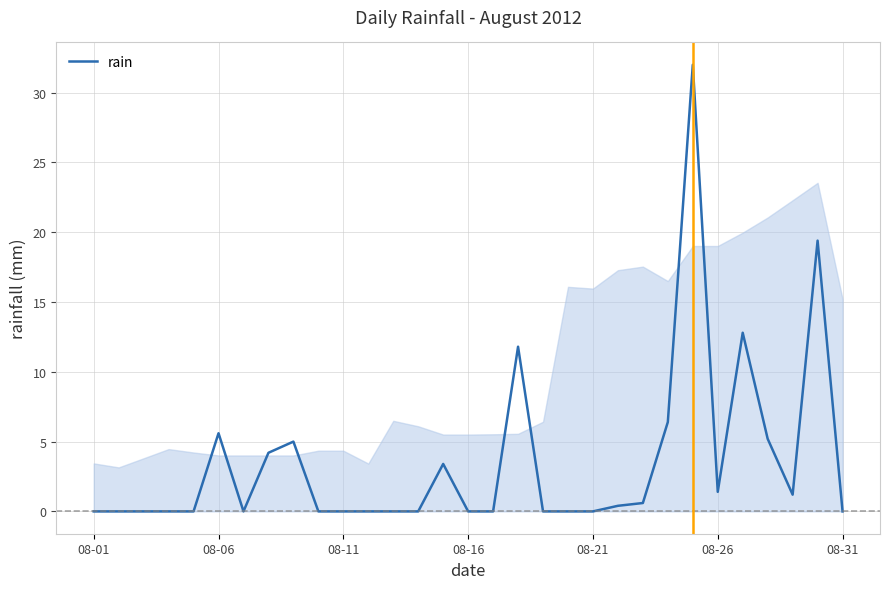

Reading left to right, what are all the values shown in this chart?

0.0	0.0	0.0	0.0	0.0	5.6	0.0	4.2	5.0	0.0	0.0	0.0	0.0	0.0	3.4	0.0	0.0	11.8	0.0	0.0	0.0	0.4	0.6	6.4	32.0	1.4	12.8	5.2	1.2	19.4	0.0